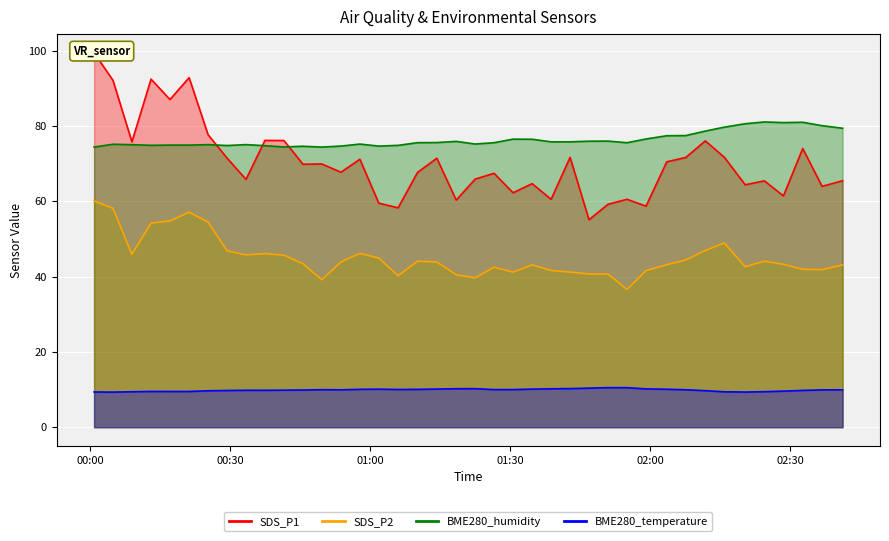

Reading right to left, what are all the values shown in this chart?

BME280_temperature: 2021/03/26 02:41:10=9.9	2021/03/26 02:36:47=9.9	2021/03/26 02:32:38=9.8	2021/03/26 02:28:30=9.6	2021/03/26 02:24:25=9.4	2021/03/26 02:20:19=9.3	2021/03/26 02:15:50=9.4	2021/03/26 02:11:46=9.7	2021/03/26 02:07:35=9.9	2021/03/26 02:03:31=10.1	2021/03/26 01:59:05=10.2	2021/03/26 01:55:00=10.5	2021/03/26 01:50:57=10.5	2021/03/26 01:46:52=10.4	2021/03/26 01:42:49=10.3	2021/03/26 01:38:45=10.2	2021/03/26 01:34:41=10.1	2021/03/26 01:30:36=10.0	2021/03/26 01:26:32=10.0	2021/03/26 01:22:29=10.2	2021/03/26 01:18:26=10.2	2021/03/26 01:14:17=10.1	2021/03/26 01:10:09=10.1	2021/03/26 01:05:59=10.0	2021/03/26 01:01:51=10.1	2021/03/26 00:57:48=10.1	2021/03/26 00:53:45=9.9	2021/03/26 00:49:40=10.0	2021/03/26 00:45:37=9.9	2021/03/26 00:41:32=9.8	2021/03/26 00:37:28=9.8	2021/03/26 00:33:25=9.8	2021/03/26 00:29:22=9.8	2021/03/26 00:25:18=9.7	2021/03/26 00:21:14=9.5	2021/03/26 00:17:08=9.5	2021/03/26 00:13:05=9.5	2021/03/26 00:08:59=9.4	2021/03/26 00:04:56=9.3	2021/03/26 00:00:53=9.4
BME280_humidity: 2021/03/26 02:41:10=79.4	2021/03/26 02:36:47=80.1	2021/03/26 02:32:38=81.0	2021/03/26 02:28:30=80.9	2021/03/26 02:24:25=81.0	2021/03/26 02:20:19=80.6	2021/03/26 02:15:50=79.7	2021/03/26 02:11:46=78.6	2021/03/26 02:07:35=77.4	2021/03/26 02:03:31=77.4	2021/03/26 01:59:05=76.5	2021/03/26 01:55:00=75.5	2021/03/26 01:50:57=76.0	2021/03/26 01:46:52=75.9	2021/03/26 01:42:49=75.8	2021/03/26 01:38:45=75.8	2021/03/26 01:34:41=76.5	2021/03/26 01:30:36=76.5	2021/03/26 01:26:32=75.5	2021/03/26 01:22:29=75.2	2021/03/26 01:18:26=75.9	2021/03/26 01:14:17=75.6	2021/03/26 01:10:09=75.5	2021/03/26 01:05:59=74.8	2021/03/26 01:01:51=74.6	2021/03/26 00:57:48=75.2	2021/03/26 00:53:45=74.7	2021/03/26 00:49:40=74.4	2021/03/26 00:45:37=74.6	2021/03/26 00:41:32=74.4	2021/03/26 00:37:28=74.8	2021/03/26 00:33:25=75.0	2021/03/26 00:29:22=74.8	2021/03/26 00:25:18=75.0	2021/03/26 00:21:14=74.9	2021/03/26 00:17:08=74.9	2021/03/26 00:13:05=74.8	2021/03/26 00:08:59=75.0	2021/03/26 00:04:56=75.1	2021/03/26 00:00:53=74.4
SDS_P1: 2021/03/26 02:41:10=65.5	2021/03/26 02:36:47=64.0	2021/03/26 02:32:38=74.0	2021/03/26 02:28:30=61.4	2021/03/26 02:24:25=65.4	2021/03/26 02:20:19=64.4	2021/03/26 02:15:50=71.7	2021/03/26 02:11:46=76.0	2021/03/26 02:07:35=71.6	2021/03/26 02:03:31=70.5	2021/03/26 01:59:05=58.7	2021/03/26 01:55:00=60.5	2021/03/26 01:50:57=59.2	2021/03/26 01:46:52=55.1	2021/03/26 01:42:49=71.7	2021/03/26 01:38:45=60.5	2021/03/26 01:34:41=64.7	2021/03/26 01:30:36=62.2	2021/03/26 01:26:32=67.4	2021/03/26 01:22:29=65.9	2021/03/26 01:18:26=60.3	2021/03/26 01:14:17=71.4	2021/03/26 01:10:09=67.7	2021/03/26 01:05:59=58.2	2021/03/26 01:01:51=59.5	2021/03/26 00:57:48=71.2	2021/03/26 00:53:45=67.7	2021/03/26 00:49:40=69.9	2021/03/26 00:45:37=69.8	2021/03/26 00:41:32=76.1	2021/03/26 00:37:28=76.2	2021/03/26 00:33:25=65.8	2021/03/26 00:29:22=71.5	2021/03/26 00:25:18=77.7	2021/03/26 00:21:14=92.8	2021/03/26 00:17:08=87.0	2021/03/26 00:13:05=92.4	2021/03/26 00:08:59=75.8	2021/03/26 00:04:56=92.1	2021/03/26 00:00:53=99.4
SDS_P2: 2021/03/26 02:41:10=43.1	2021/03/26 02:36:47=41.9	2021/03/26 02:32:38=41.9	2021/03/26 02:28:30=43.2	2021/03/26 02:24:25=44.1	2021/03/26 02:20:19=42.6	2021/03/26 02:15:50=48.9	2021/03/26 02:11:46=46.9	2021/03/26 02:07:35=44.4	2021/03/26 02:03:31=43.1	2021/03/26 01:59:05=41.6	2021/03/26 01:55:00=36.6	2021/03/26 01:50:57=40.6	2021/03/26 01:46:52=40.7	2021/03/26 01:42:49=41.2	2021/03/26 01:38:45=41.6	2021/03/26 01:34:41=43.1	2021/03/26 01:30:36=41.2	2021/03/26 01:26:32=42.5	2021/03/26 01:22:29=39.7	2021/03/26 01:18:26=40.5	2021/03/26 01:14:17=43.9	2021/03/26 01:10:09=44.1	2021/03/26 01:05:59=40.2	2021/03/26 01:01:51=44.9	2021/03/26 00:57:48=46.1	2021/03/26 00:53:45=43.9	2021/03/26 00:49:40=39.1	2021/03/26 00:45:37=43.4	2021/03/26 00:41:32=45.7	2021/03/26 00:37:28=46.1	2021/03/26 00:33:25=45.8	2021/03/26 00:29:22=46.8	2021/03/26 00:25:18=54.5	2021/03/26 00:21:14=57.1	2021/03/26 00:17:08=54.8	2021/03/26 00:13:05=54.2	2021/03/26 00:08:59=45.9	2021/03/26 00:04:56=58.1	2021/03/26 00:00:53=60.1